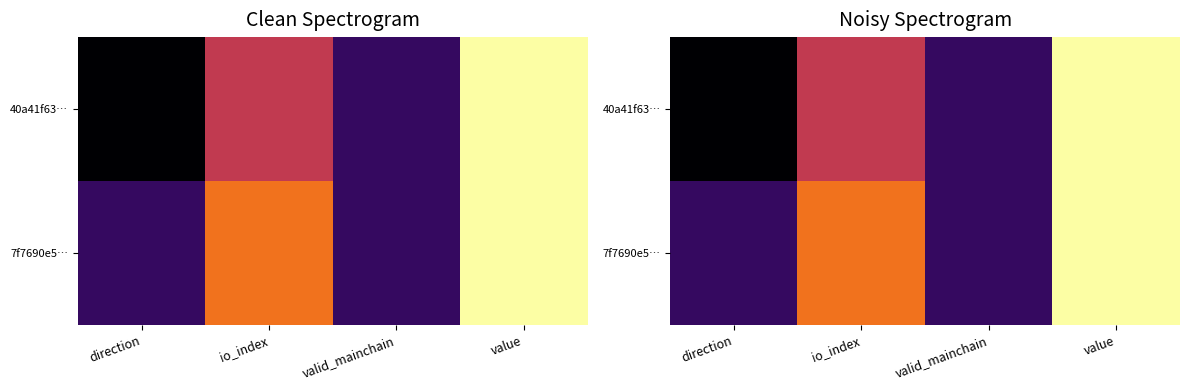

What is the average value of the 40a41f63… series?

0.4